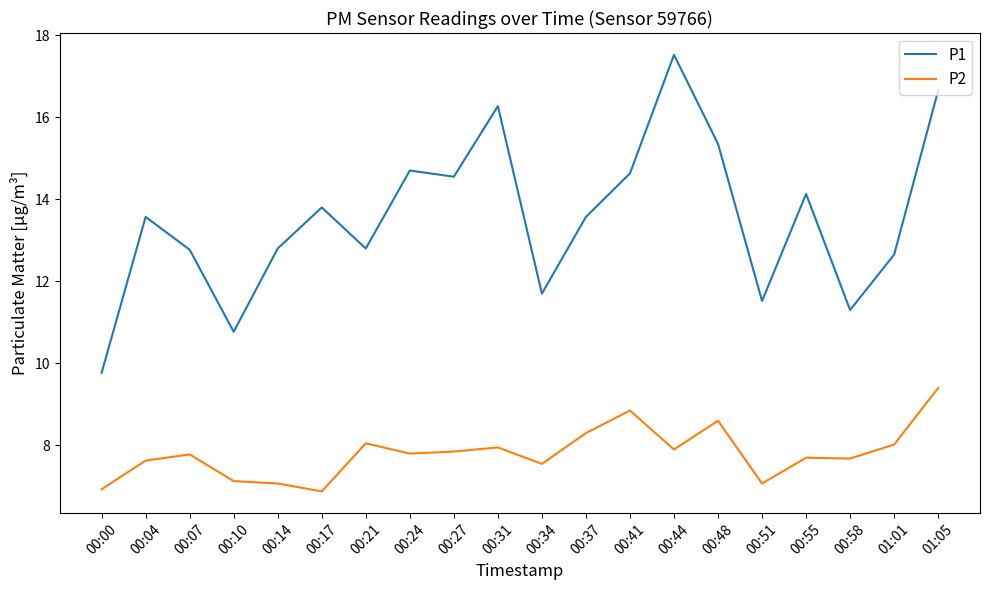

What are all the series names shown in the legend?

P1, P2